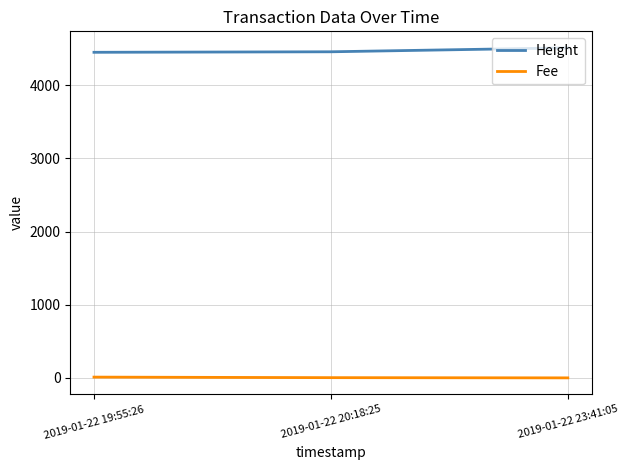

Where is Height nearest to the value 4479?

2019-01-22 20:18:25